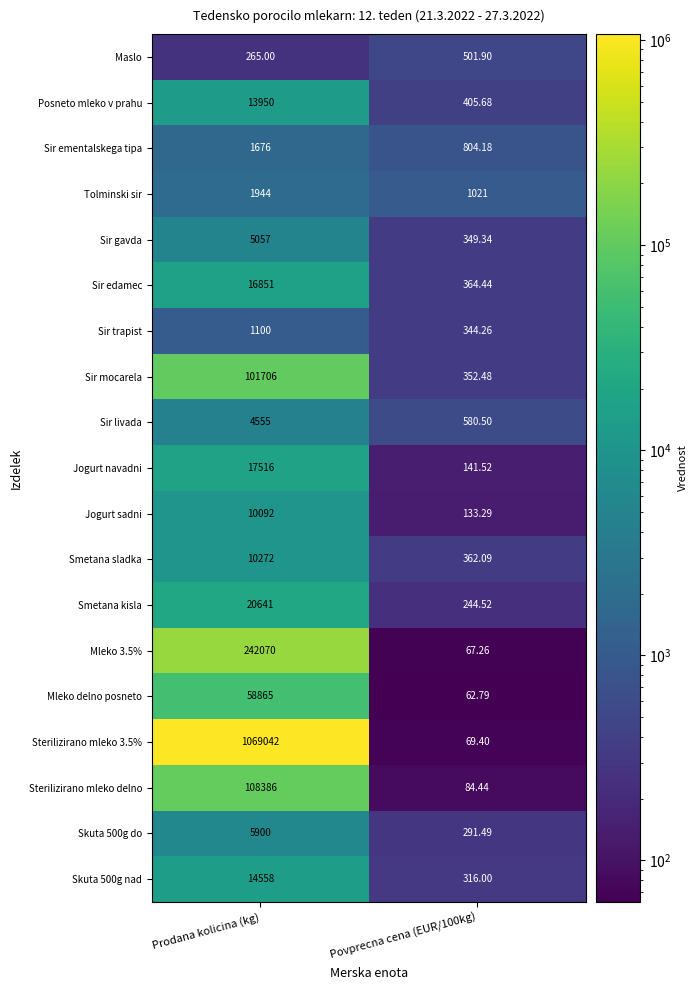

Which series has the widest spread of values?

Sterilizirano mleko 3.5%